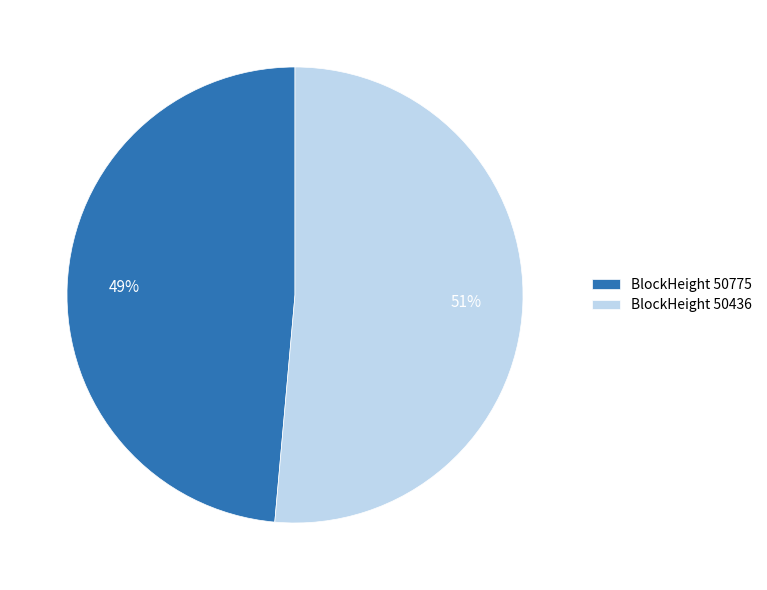

How many slices are in this pie chart?

2